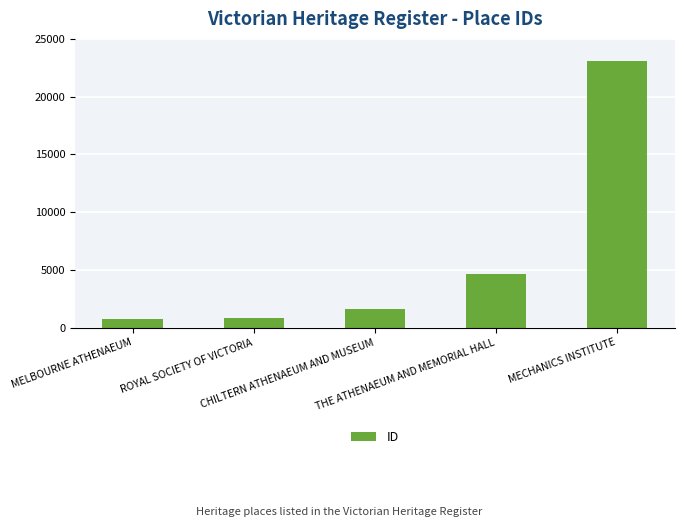

How many values are below 1570?

2